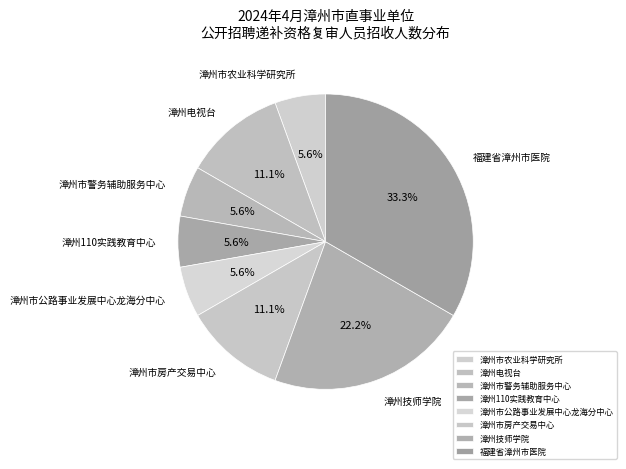

True or false: 漳州市警务辅助服务中心 accounts for 17% of the total.

False